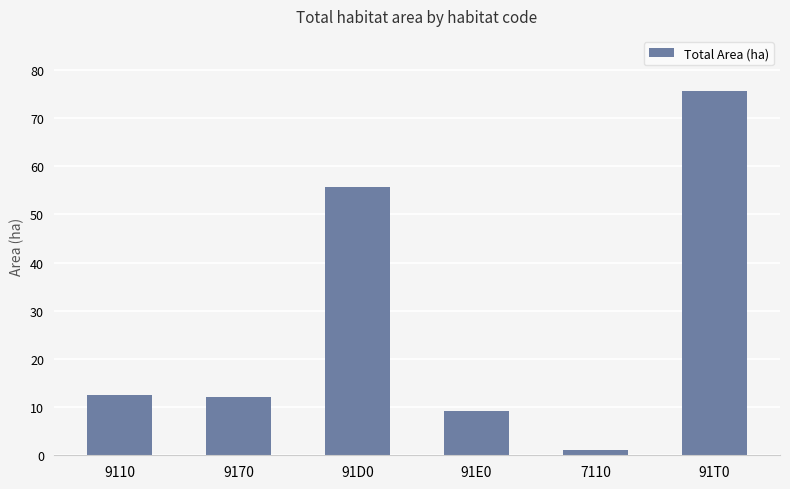

What is the smallest value displayed?

1.1